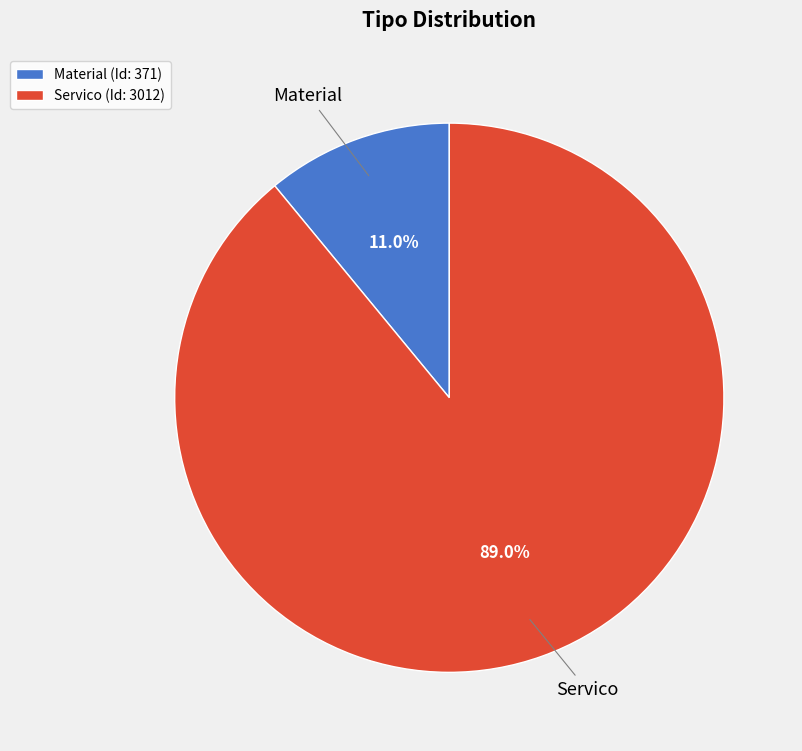

Is there a majority slice in this chart?

Yes